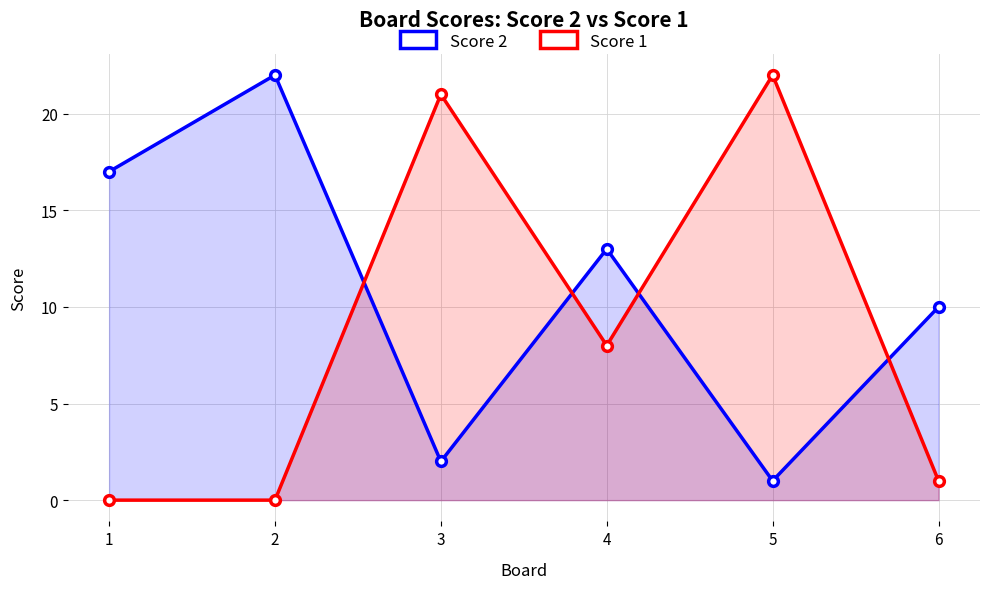

What is the sum of all Score 2 values?

65